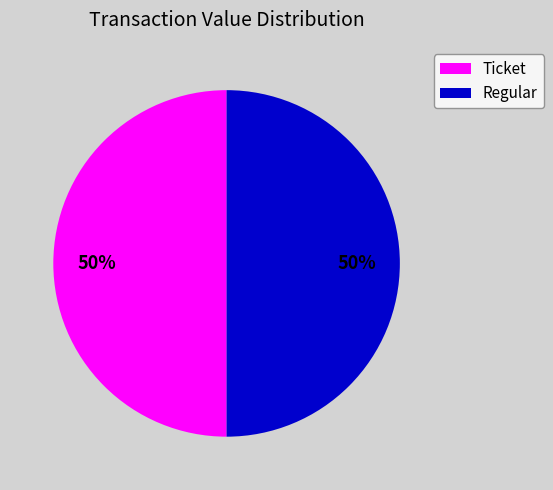

To the nearest percent, what is the average slice percentage?

50%